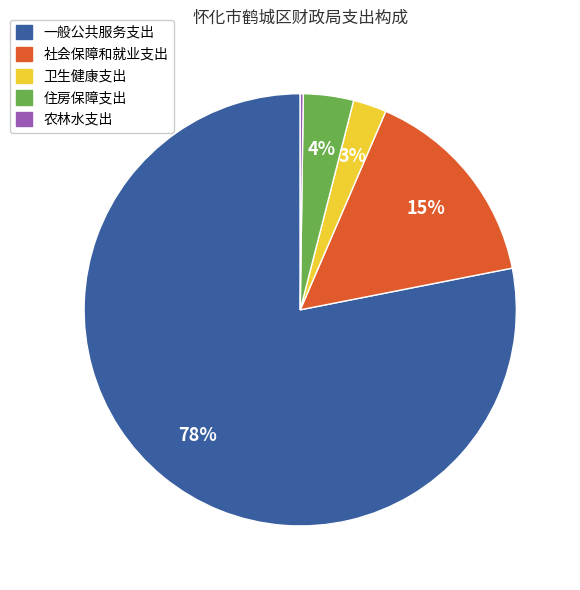

Approximately how many times larger is the value at 社会保障和就业支出 compared to 一般公共服务支出?

0.2